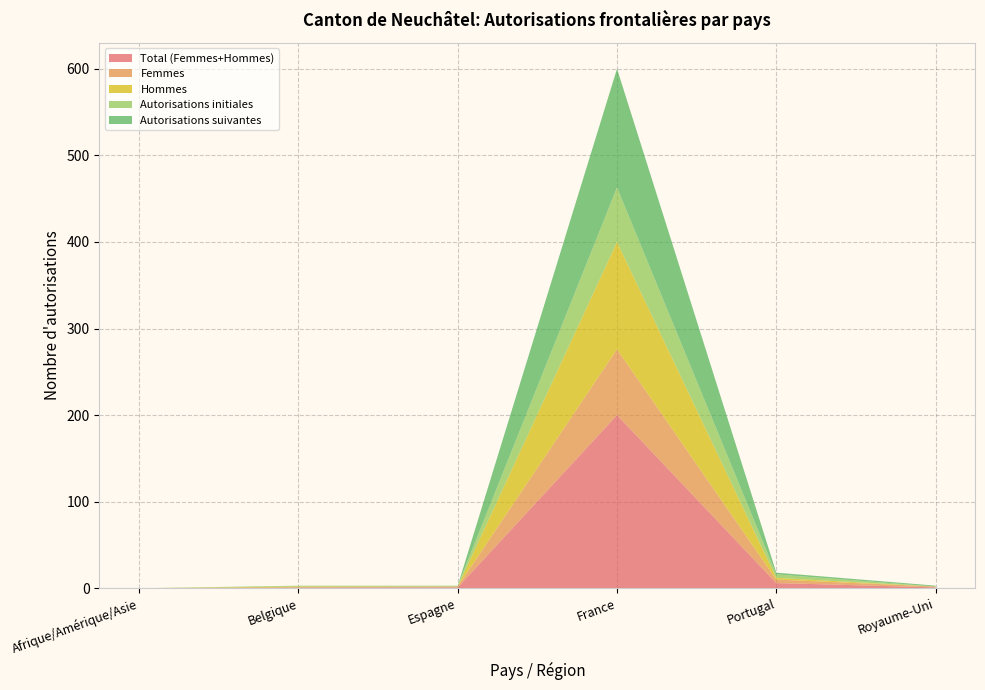

Reading right to left, what are all the values shown in this chart?

Total (Femmes+Hommes): Royaume-Uni=1	Portugal=6	France=200	Espagne=1	Belgique=1	Afrique/Amérique/Asie=0
Femmes: Royaume-Uni=1	Portugal=4	France=76	Espagne=1	Belgique=0	Afrique/Amérique/Asie=0
Hommes: Royaume-Uni=0	Portugal=2	France=124	Espagne=0	Belgique=1	Afrique/Amérique/Asie=0
Autorisations initiales: Royaume-Uni=0	Portugal=4	France=63	Espagne=1	Belgique=1	Afrique/Amérique/Asie=0
Autorisations suivantes: Royaume-Uni=1	Portugal=2	France=137	Espagne=0	Belgique=0	Afrique/Amérique/Asie=0